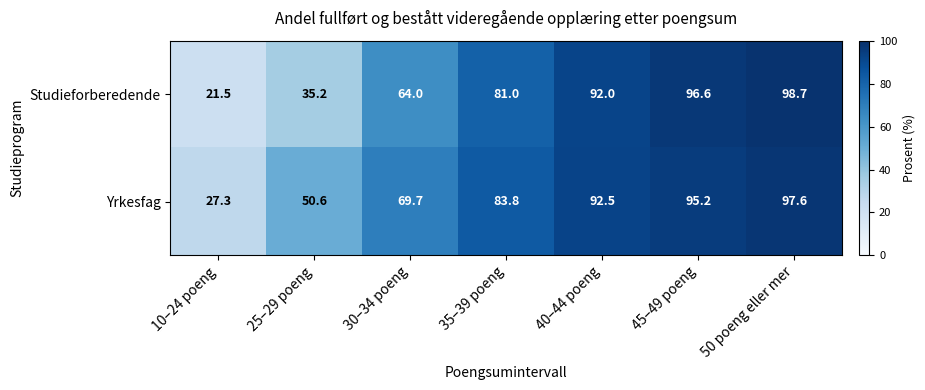

How many series are shown in this chart?

2